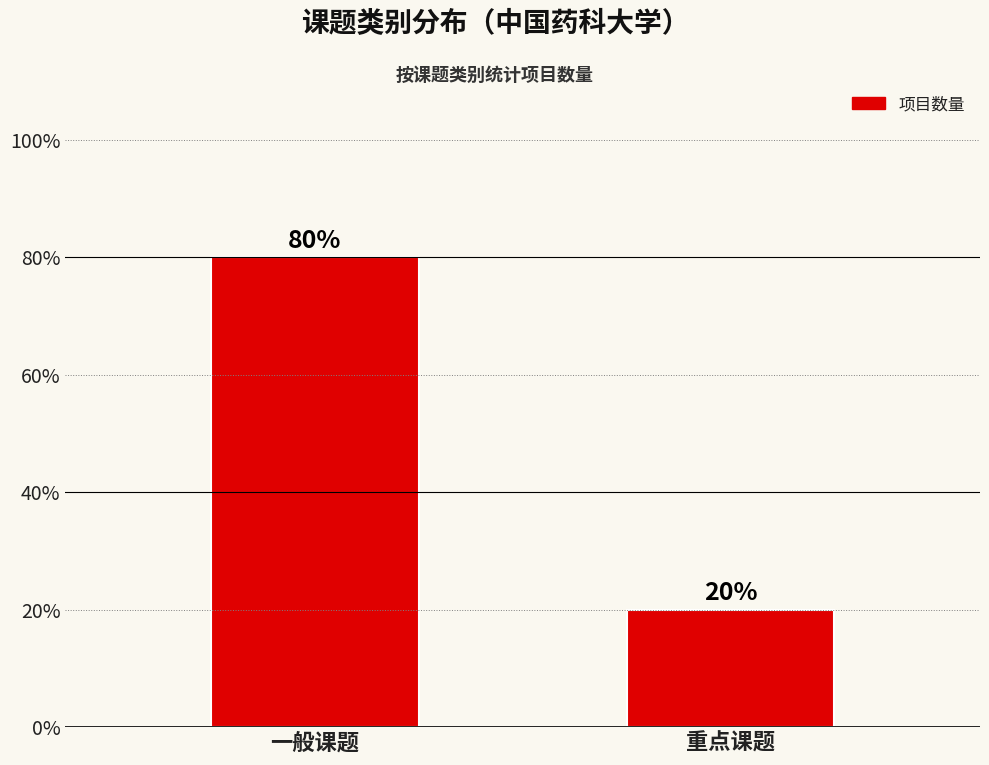

Does the chart contain stacked bars?

No